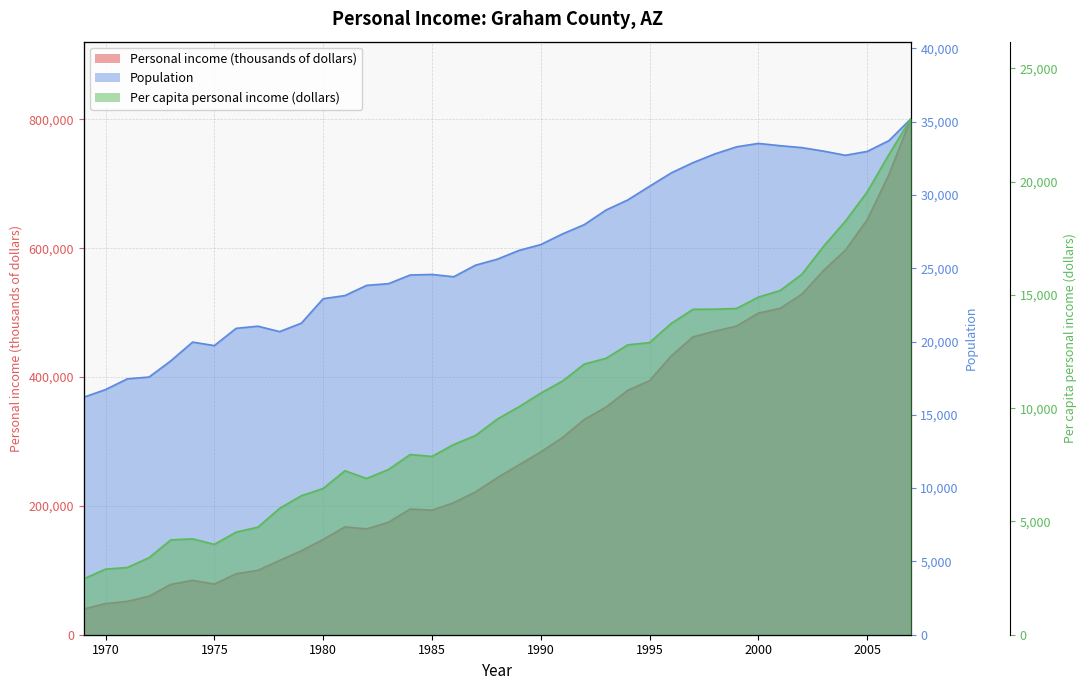

Rank the series at 1969 from highest to lowest value.

Personal income (thousands of dollars), Population, Per capita personal income (dollars)